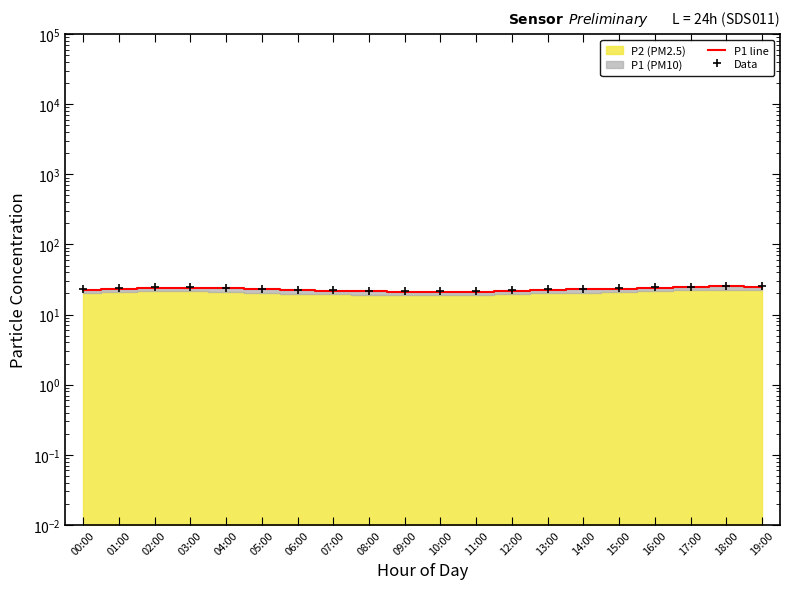

True or false: P1 line and Data cross at least once.

False